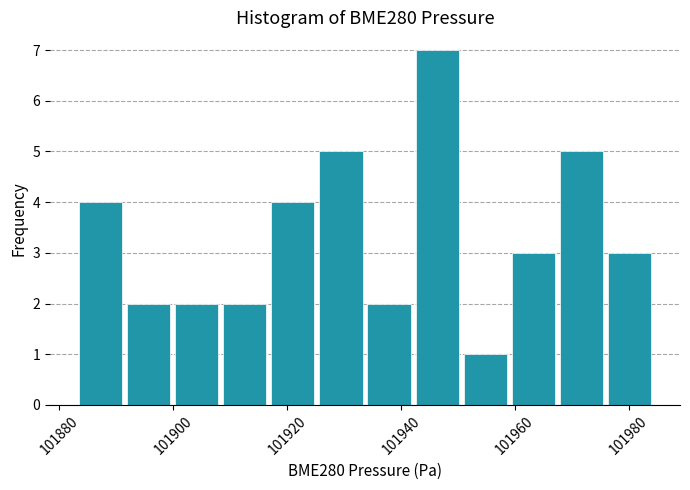

Reading left to right, transcribe this chart: for each bar, give the range it covers on the x-axis and its height. Neither the bar edges nor the heights are printed on the chart, so give them approximately, as read against the axes.

101882 to 101892: 4
101892 to 101900: 2
101900 to 101908: 2
101908 to 101916: 2
101916 to 101926: 4
101926 to 101934: 5
101934 to 101942: 2
101942 to 101950: 7
101950 to 101960: 1
101960 to 101968: 3
101968 to 101976: 5
101976 to 101984: 3